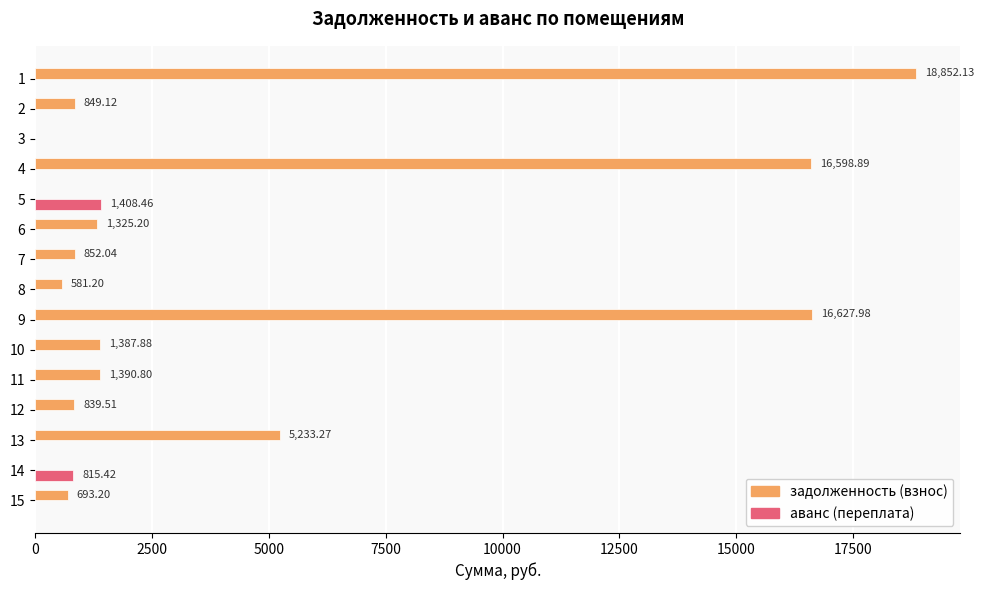

What is the sum of the задолженность (взнос) values at 4 and 10?

17986.8